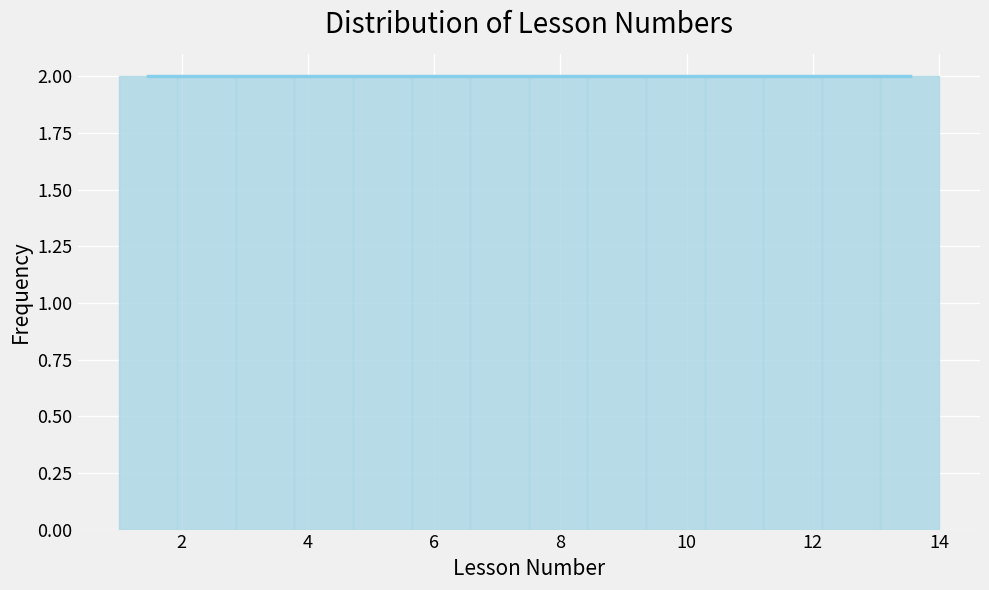

Reading left to right, list every bar in this chart as the range it spans on the x-axis followed by its height. Neither the bar edges nor the heights are printed on the chart, so give them approximately, as read against the axes.

1.0 to 2.0: 2
2.0 to 2.8: 2
2.8 to 3.8: 2
3.8 to 4.8: 2
4.8 to 5.6: 2
5.6 to 6.6: 2
6.6 to 7.6: 2
7.6 to 8.4: 2
8.4 to 9.4: 2
9.4 to 10.2: 2
10.2 to 11.2: 2
11.2 to 12.2: 2
12.2 to 13.0: 2
13.0 to 14.0: 2